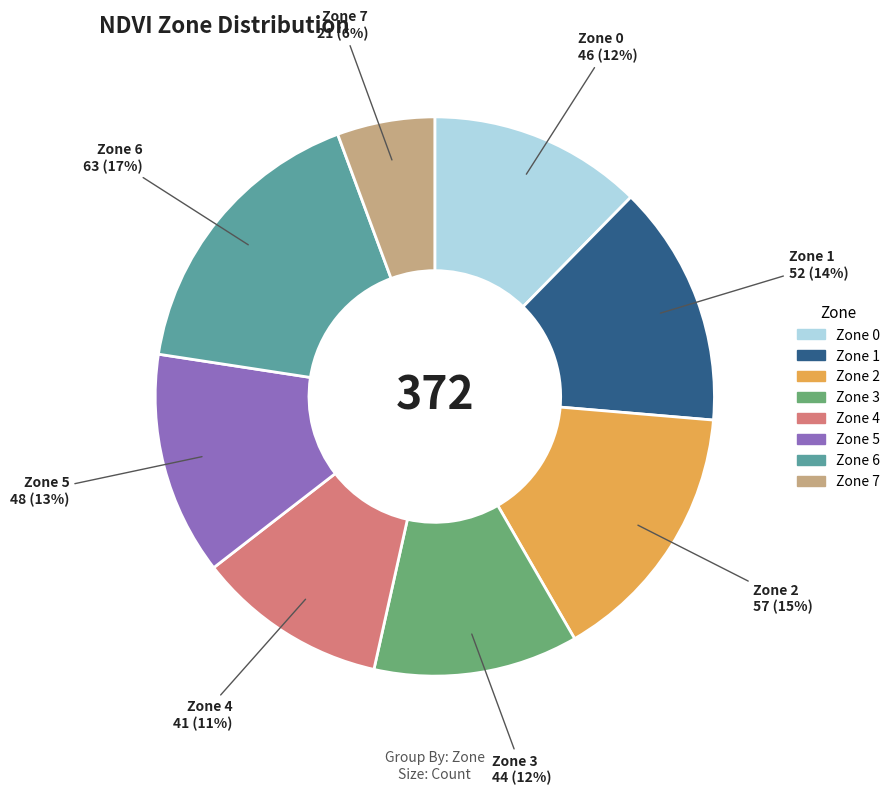

Is there a majority slice in this chart?

No